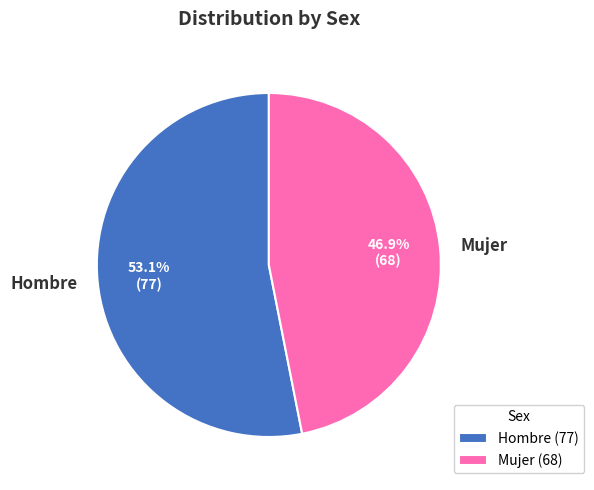

Which slice is the largest?

Hombre